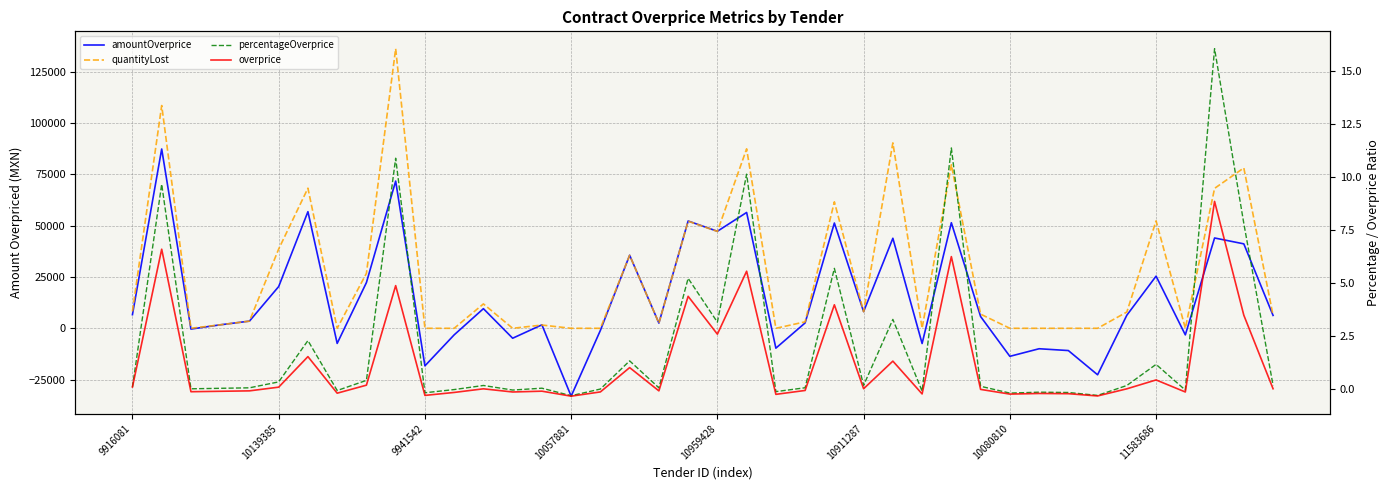

Rank the series at 10139385 from highest to lowest value.

quantityLost, amountOverprice, percentageOverprice, overprice